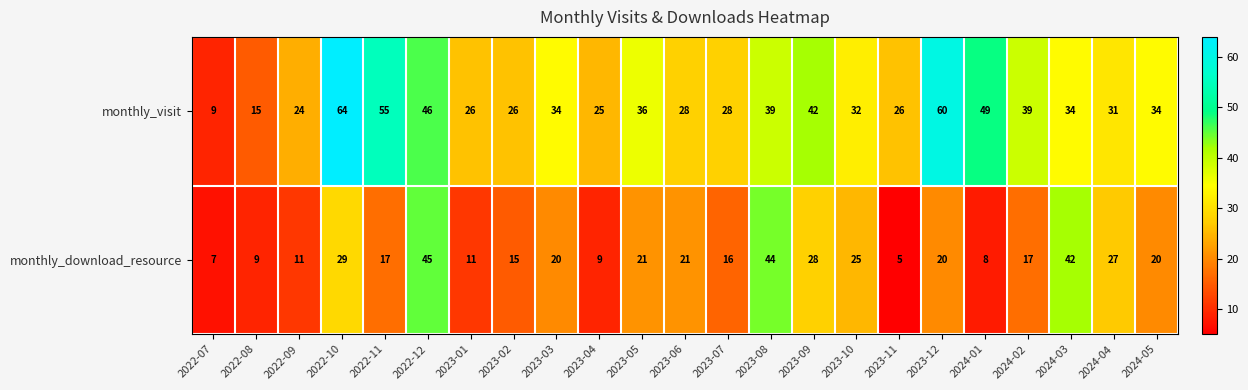

What is the smallest value displayed?

5